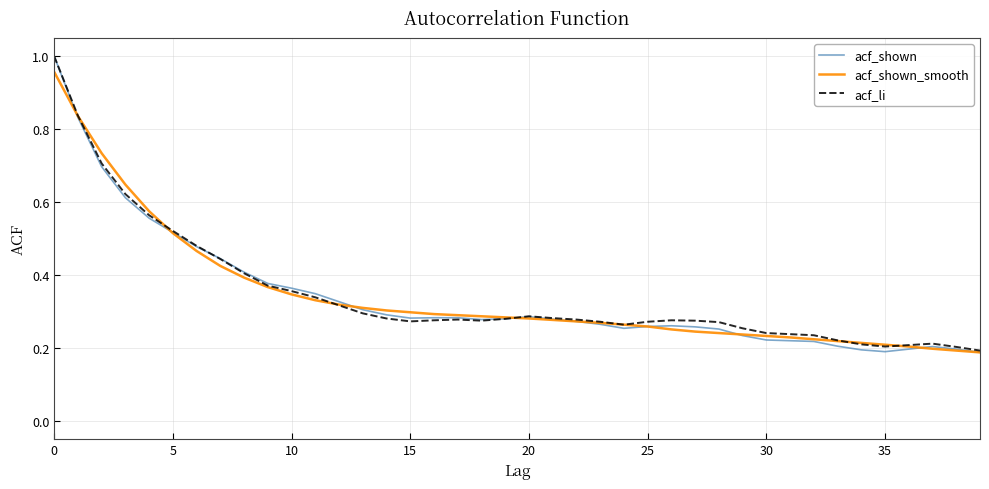

True or false: acf_shown has more than 0 points higher than both neighbors.

True